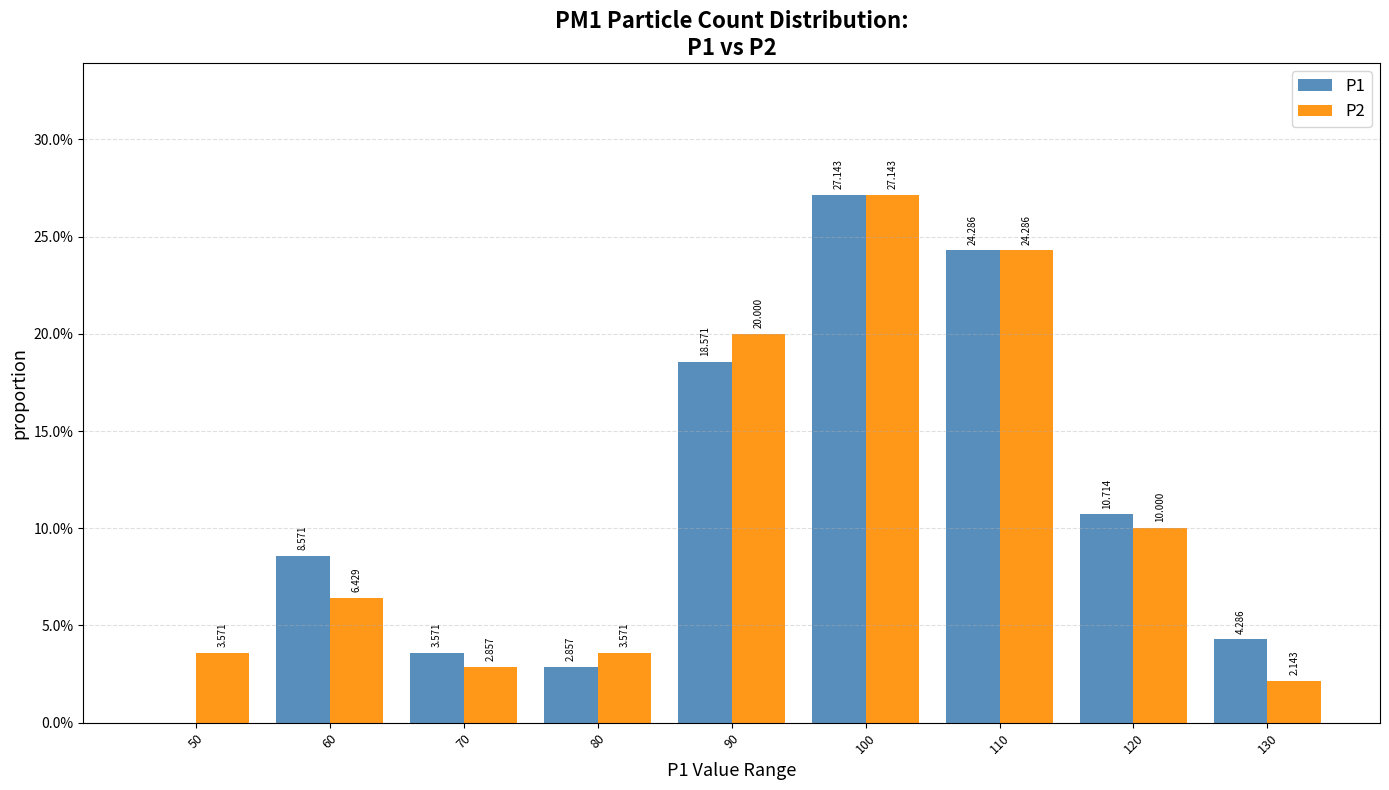

Is the value of P2 at 130 greater than the value of P1 at 80?

No